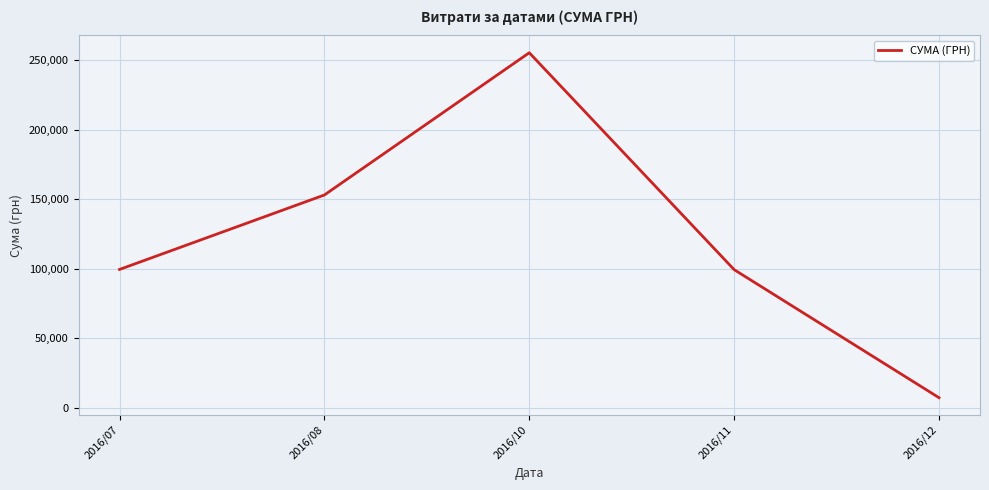

Where is the first local maximum?

2016/10